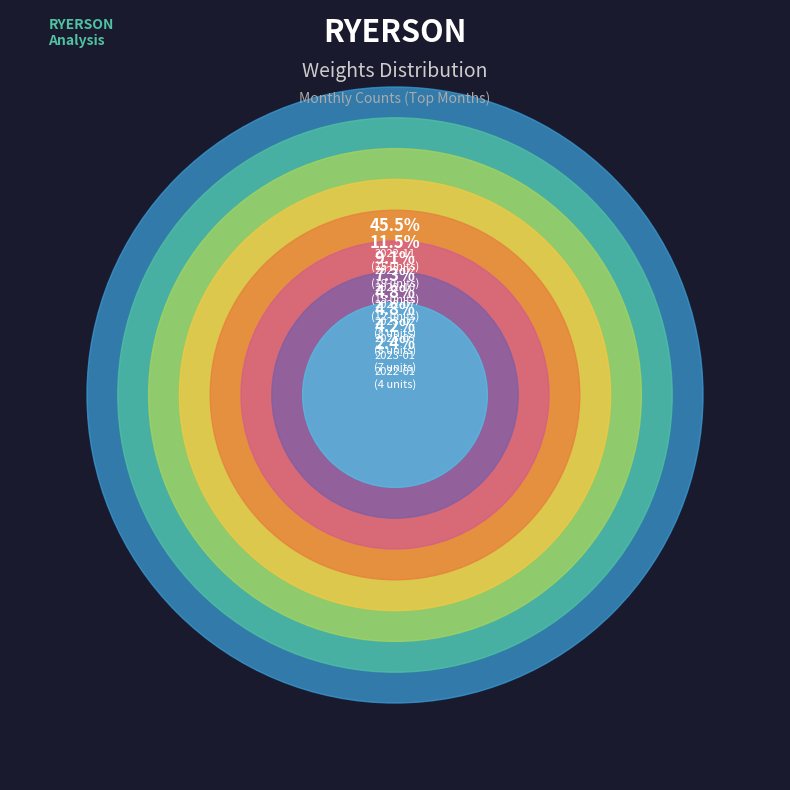

Does any single category account for the majority?

No